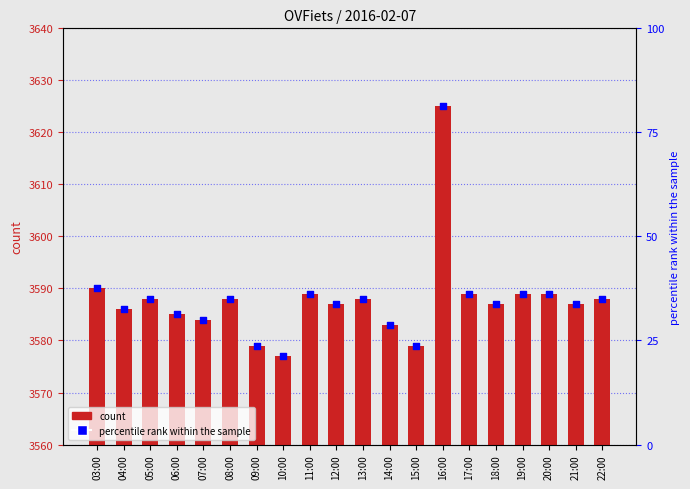

Which series has the widest spread of Y values?

percentile rank within the sample